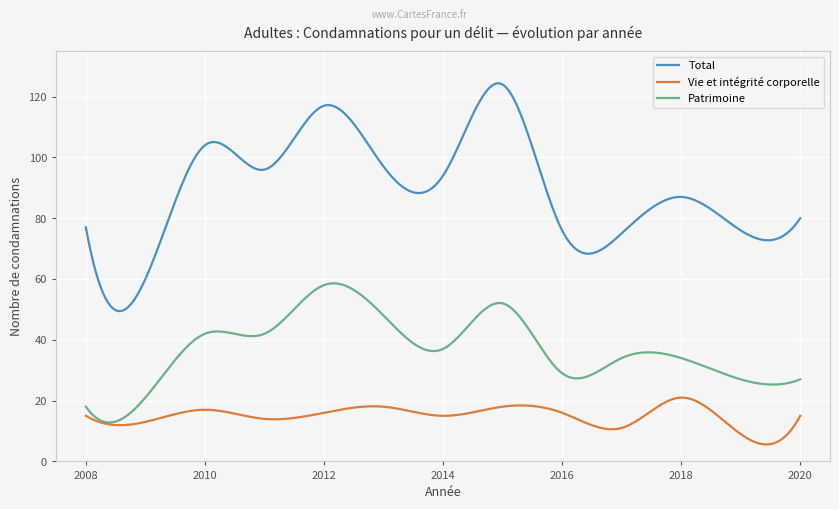

What are all the series names shown in the legend?

Total, Vie et intégrité corporelle, Patrimoine